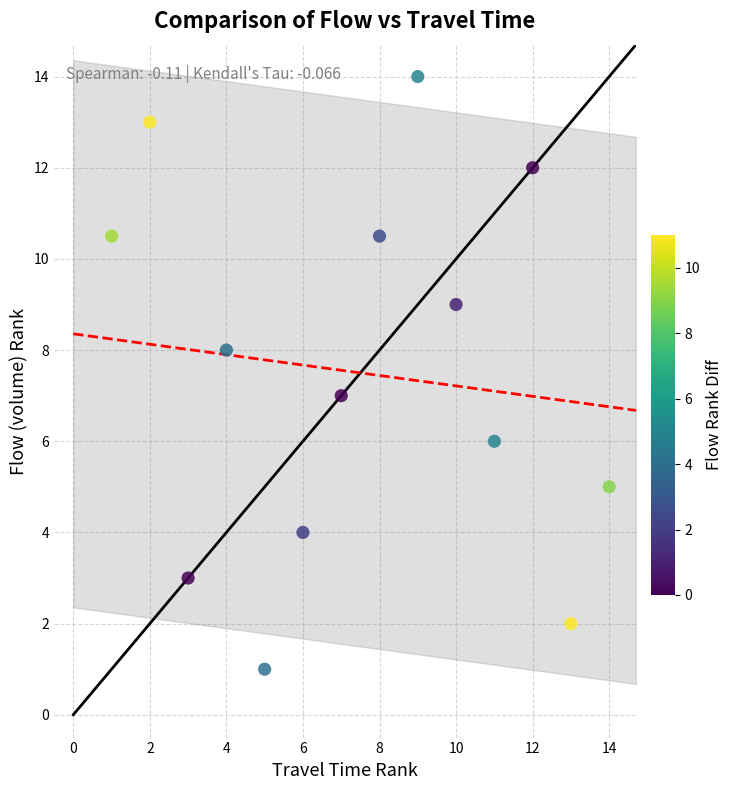

What is the range of Y values (max minus min)?

13.0